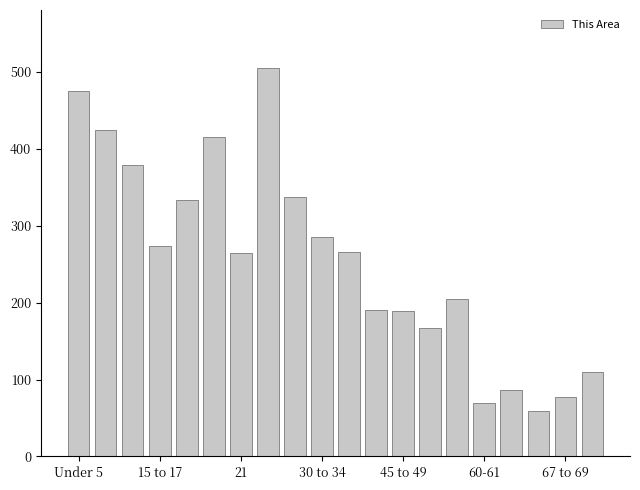

How many distinct data groups are displayed?

1